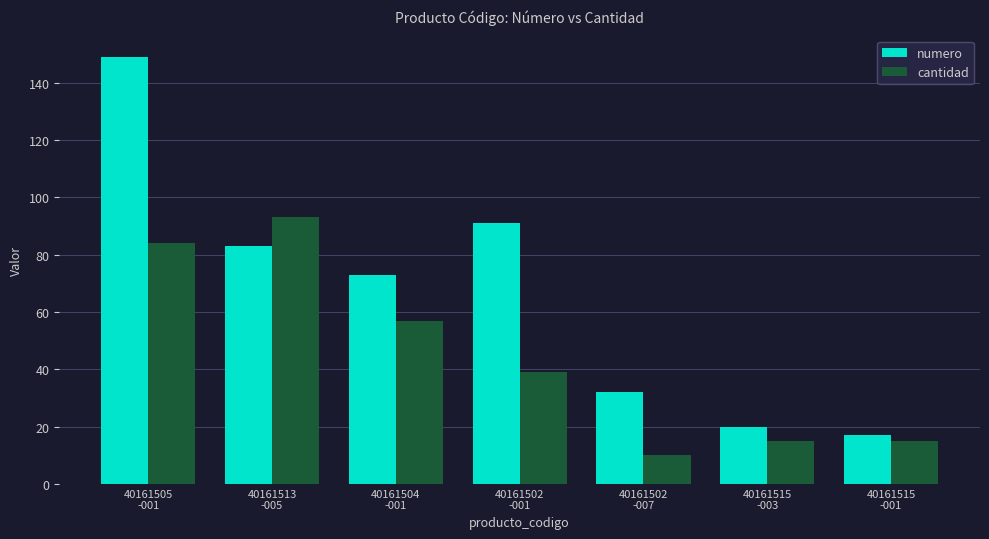

What are all the series names shown in the legend?

numero, cantidad